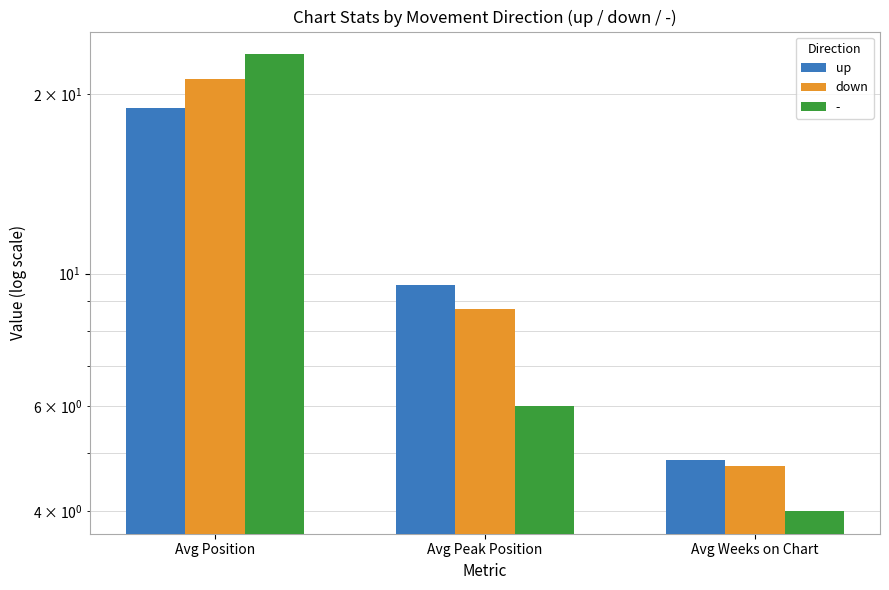

What is the average value of the up series?

11.1